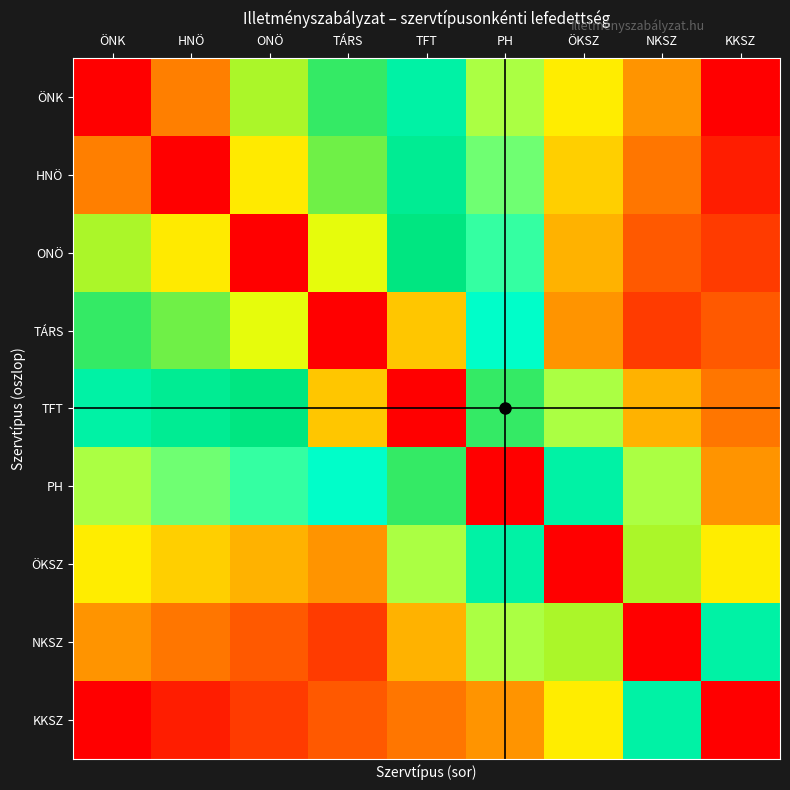

Reading right to left, transcribe all the data shown in this chart.

ÖNK: KKSZ=10	NKSZ=15	ÖKSZ=18	PH=20	TFT=25	TÁRS=28	ONÖ=30	HNÖ=35	ÖNK=40
HNÖ: KKSZ=11	NKSZ=14	ÖKSZ=17	PH=21	TFT=26	TÁRS=29	ONÖ=32	HNÖ=40	ÖNK=35
ONÖ: KKSZ=12	NKSZ=13	ÖKSZ=16	PH=22	TFT=27	TÁRS=31	ONÖ=40	HNÖ=32	ÖNK=30
TÁRS: KKSZ=13	NKSZ=12	ÖKSZ=15	PH=23	TFT=33	TÁRS=40	ONÖ=31	HNÖ=29	ÖNK=28
TFT: KKSZ=14	NKSZ=16	ÖKSZ=20	PH=28	TFT=40	TÁRS=33	ONÖ=27	HNÖ=26	ÖNK=25
PH: KKSZ=15	NKSZ=20	ÖKSZ=25	PH=40	TFT=28	TÁRS=23	ONÖ=22	HNÖ=21	ÖNK=20
ÖKSZ: KKSZ=18	NKSZ=30	ÖKSZ=40	PH=25	TFT=20	TÁRS=15	ONÖ=16	HNÖ=17	ÖNK=18
NKSZ: KKSZ=25	NKSZ=40	ÖKSZ=30	PH=20	TFT=16	TÁRS=12	ONÖ=13	HNÖ=14	ÖNK=15
KKSZ: KKSZ=40	NKSZ=25	ÖKSZ=18	PH=15	TFT=14	TÁRS=13	ONÖ=12	HNÖ=11	ÖNK=10